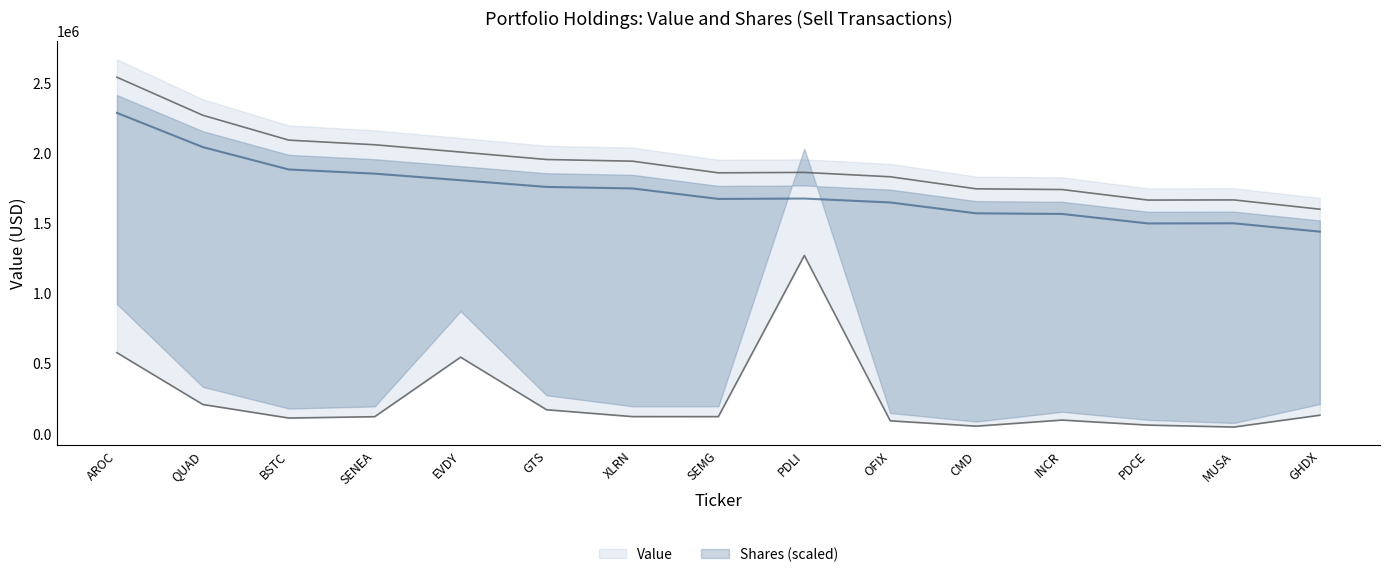

What is the difference between the maximum and second lowest values in the Value series?

875000.0